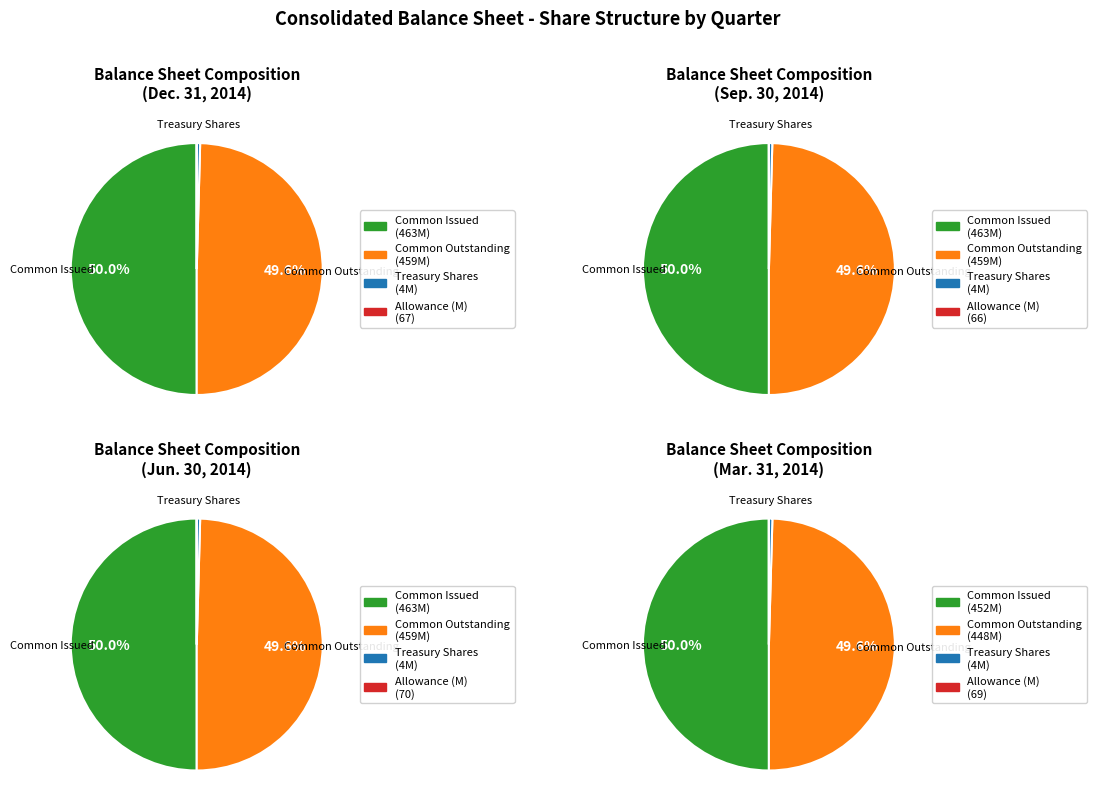

To the nearest percent, what portion does Common Stock shares outstanding represent?

50%